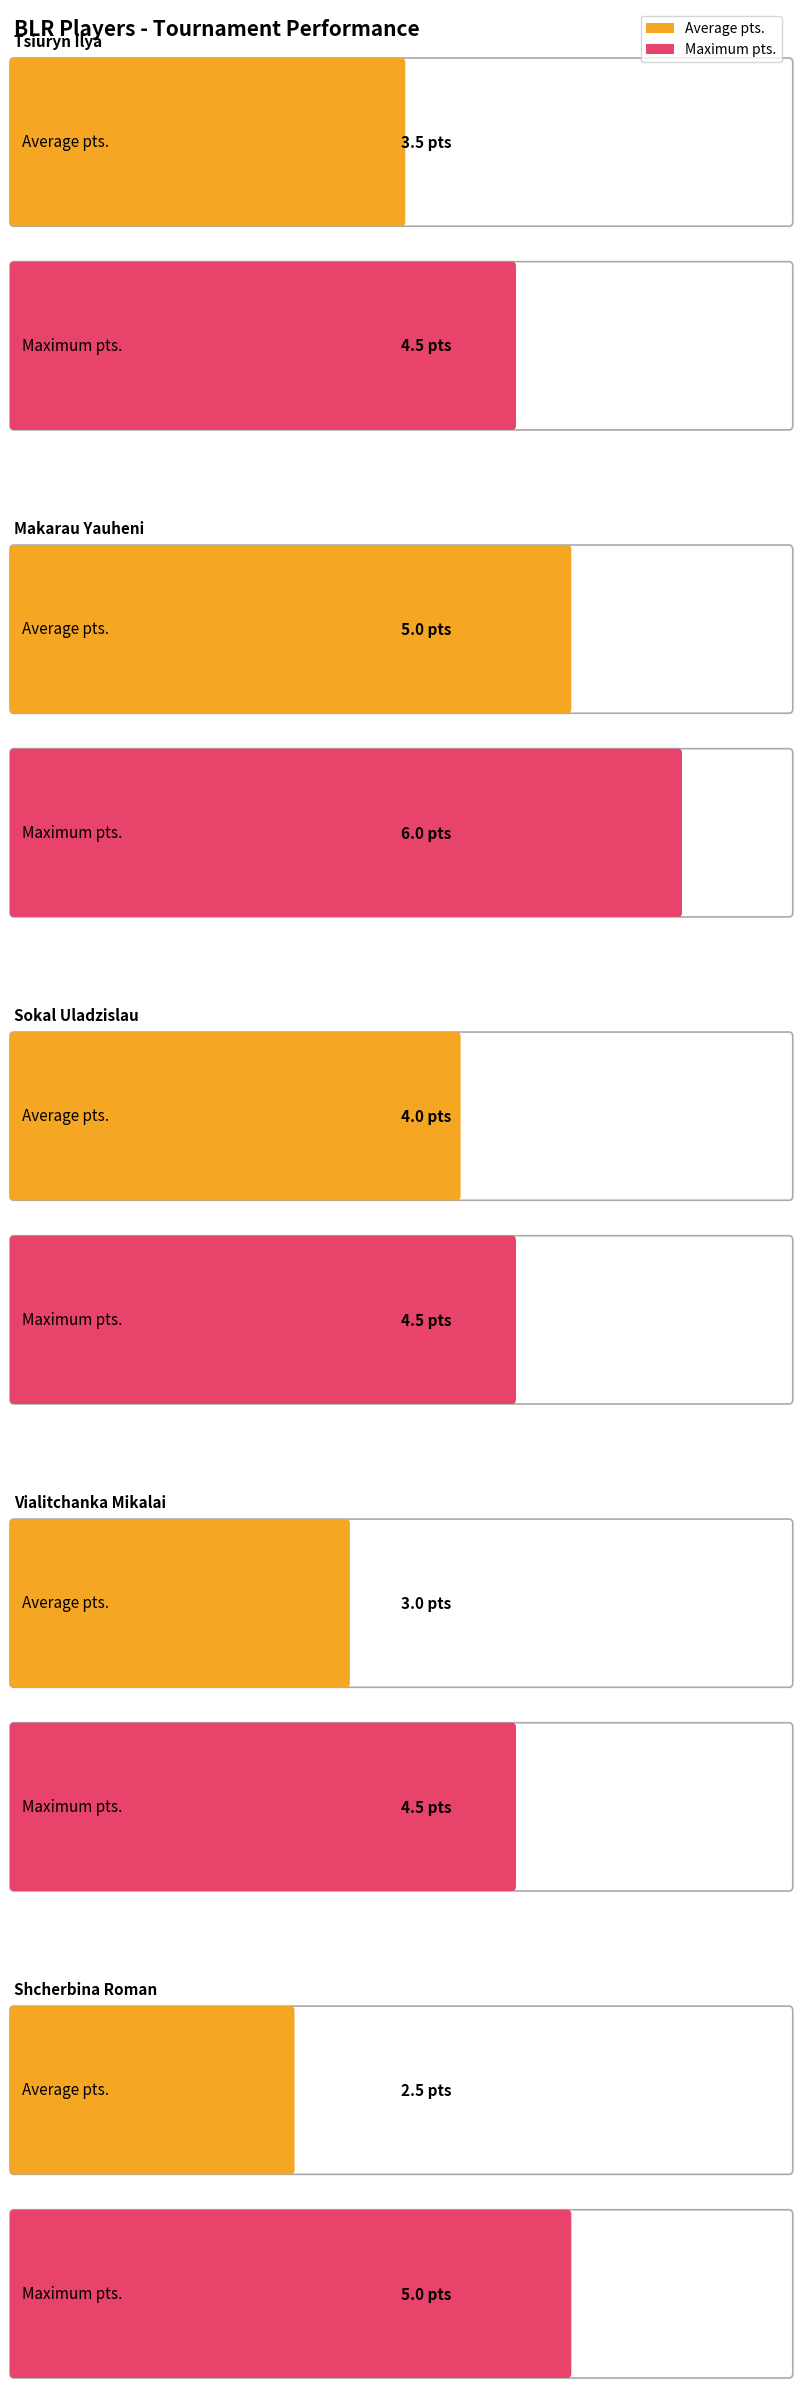

What is the smallest value displayed?

2.5